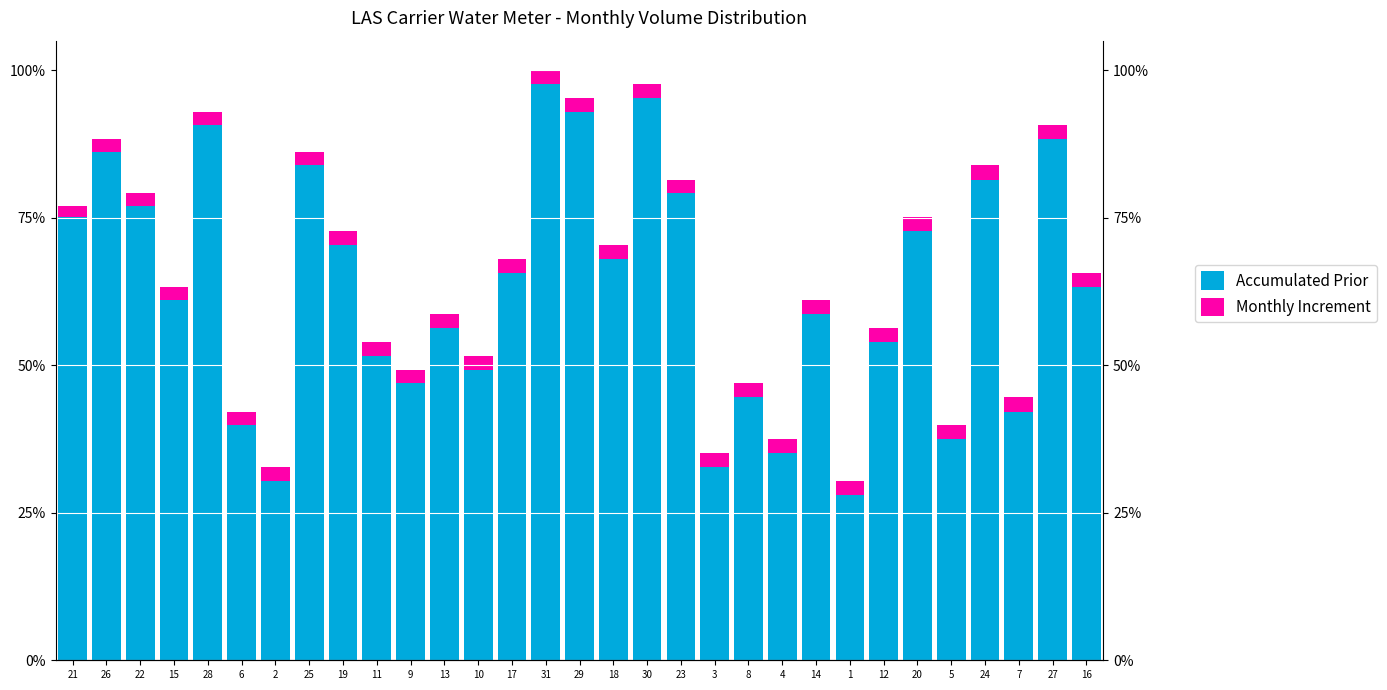

Where is Accumulated Prior nearest to the value 62?

15